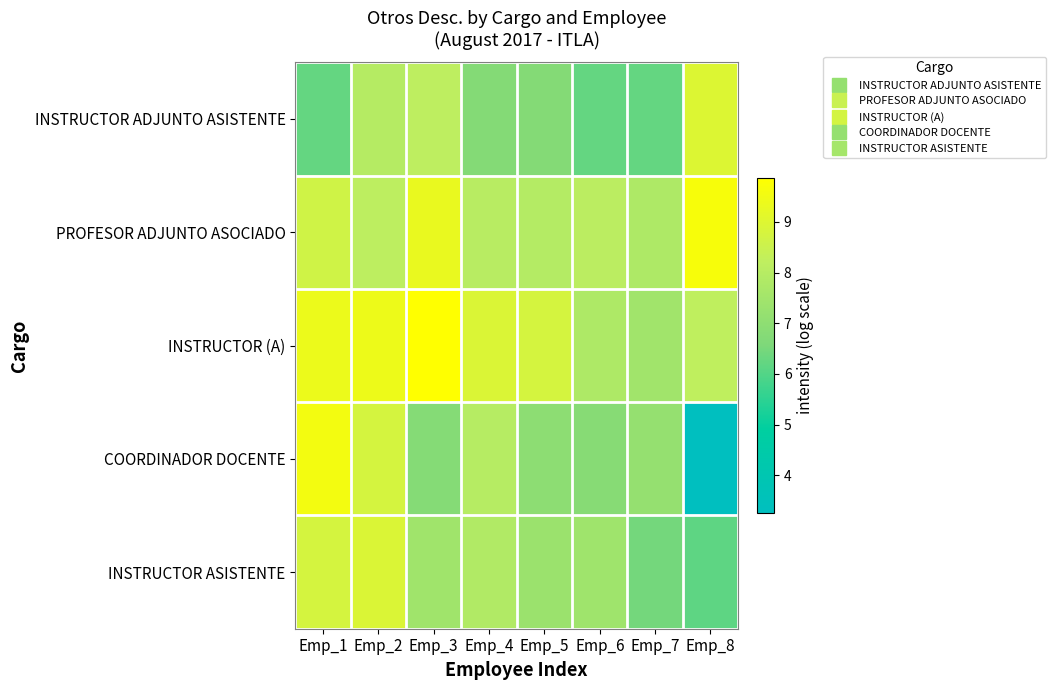

What is the difference between the highest and lowest values at Emp_2?

1.5